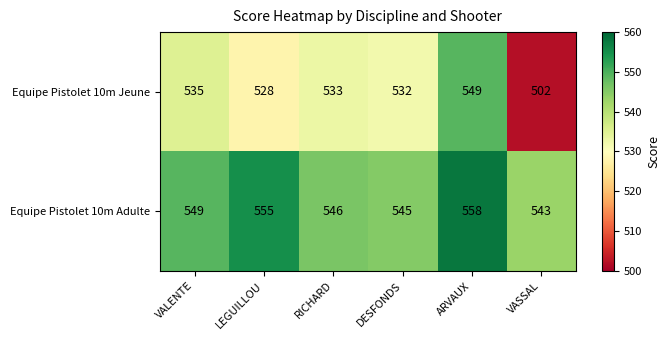

Reading left to right, what are all the values shown in this chart?

Equipe Pistolet 10m Jeune: 535	528	533	532	549	502
Equipe Pistolet 10m Adulte: 549	555	546	545	558	543